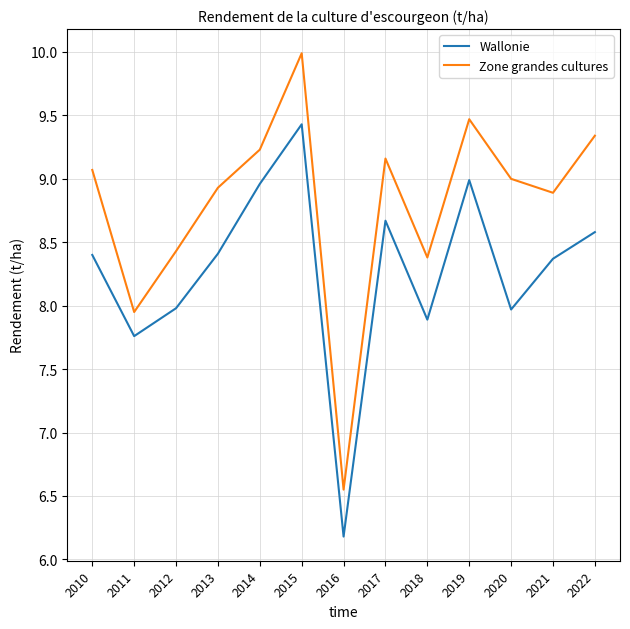

What is the difference between the highest and lowest values at 2022?

0.8